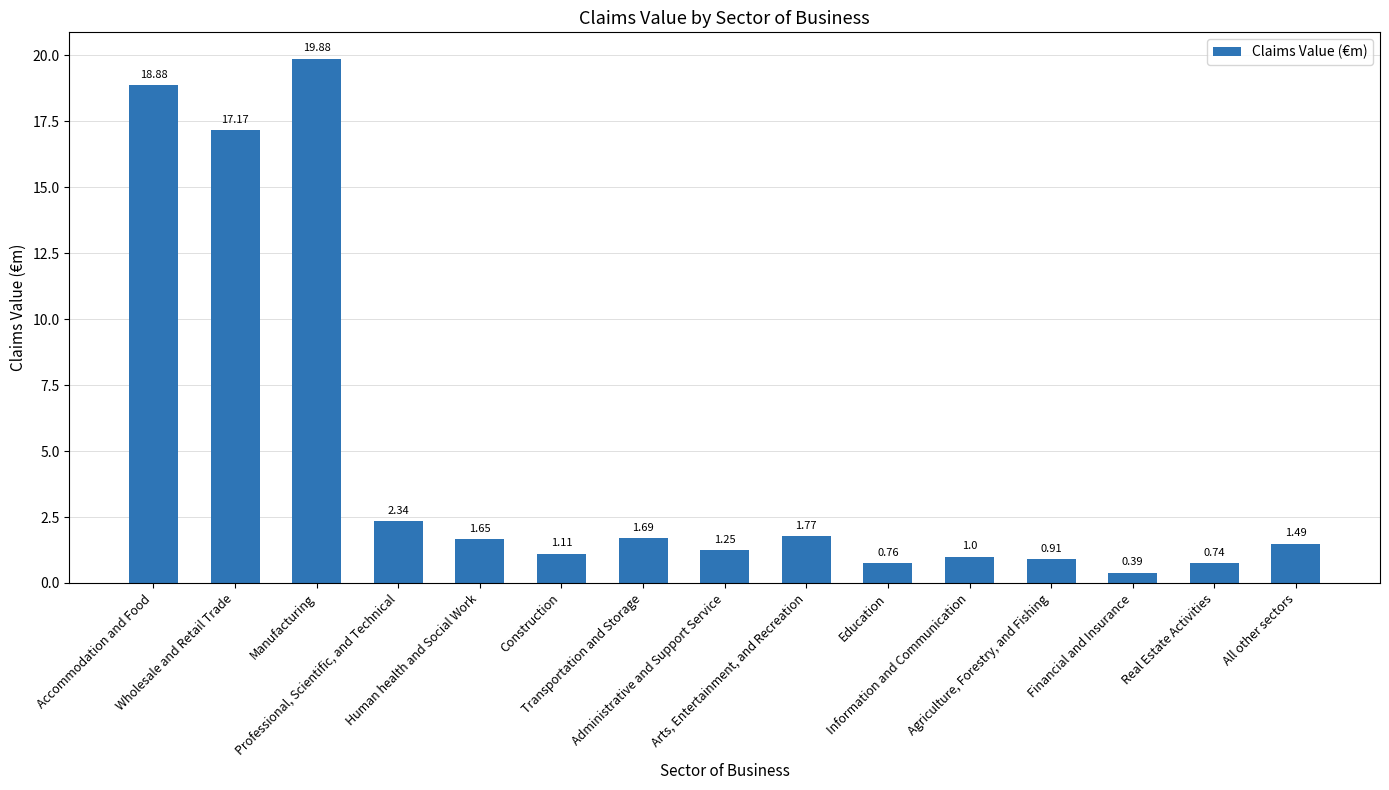

What is the difference between the maximum and minimum values?

19.5